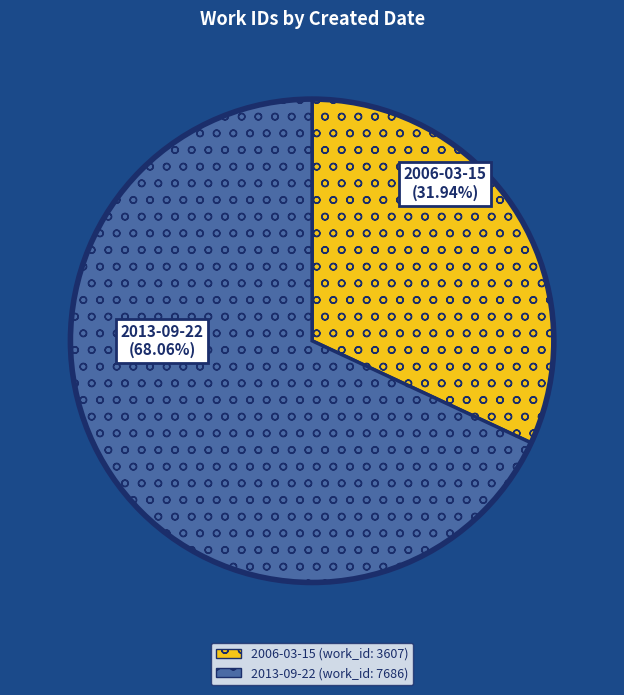

Which category has the biggest portion of the pie?

2013-09-22